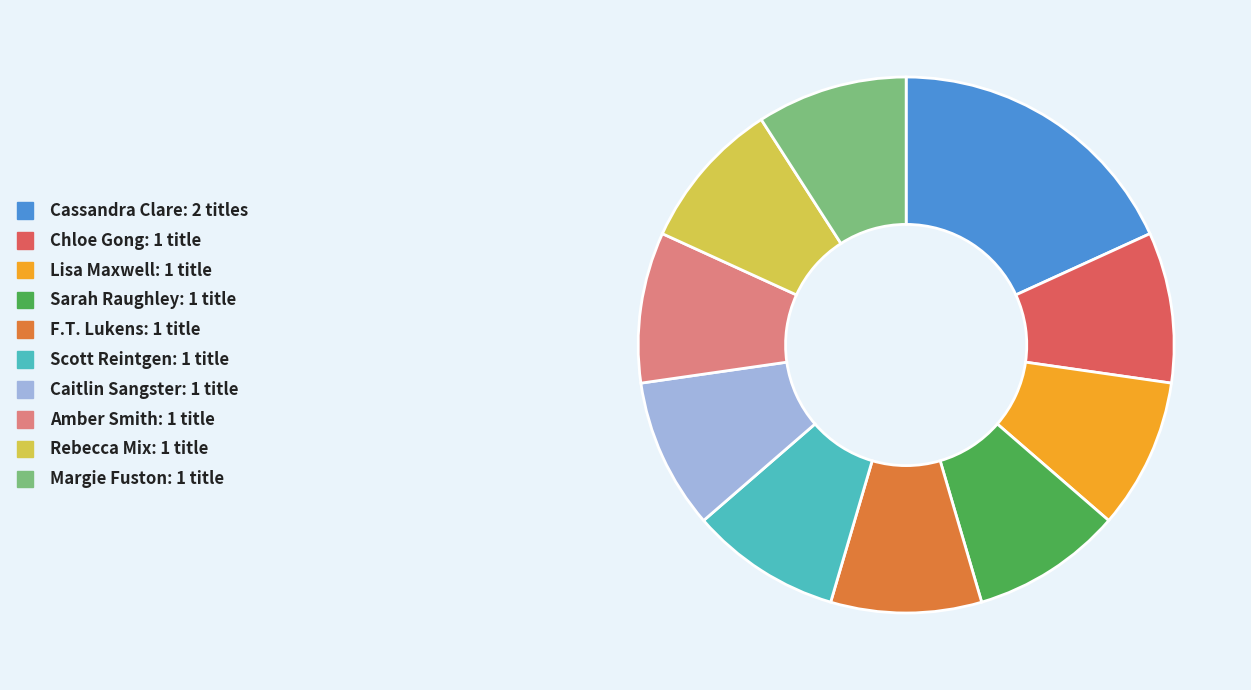

Is there any slice that represents more than half of the pie?

No